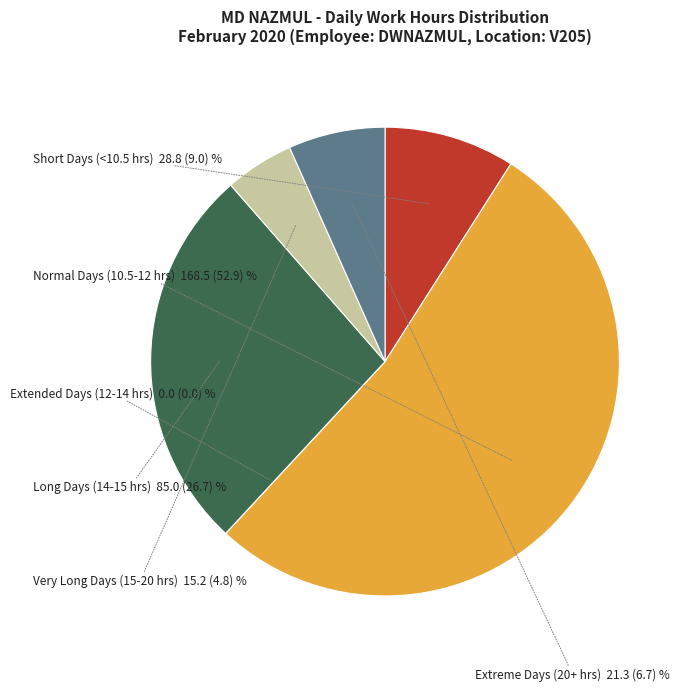

Does any single category account for the majority?

Yes